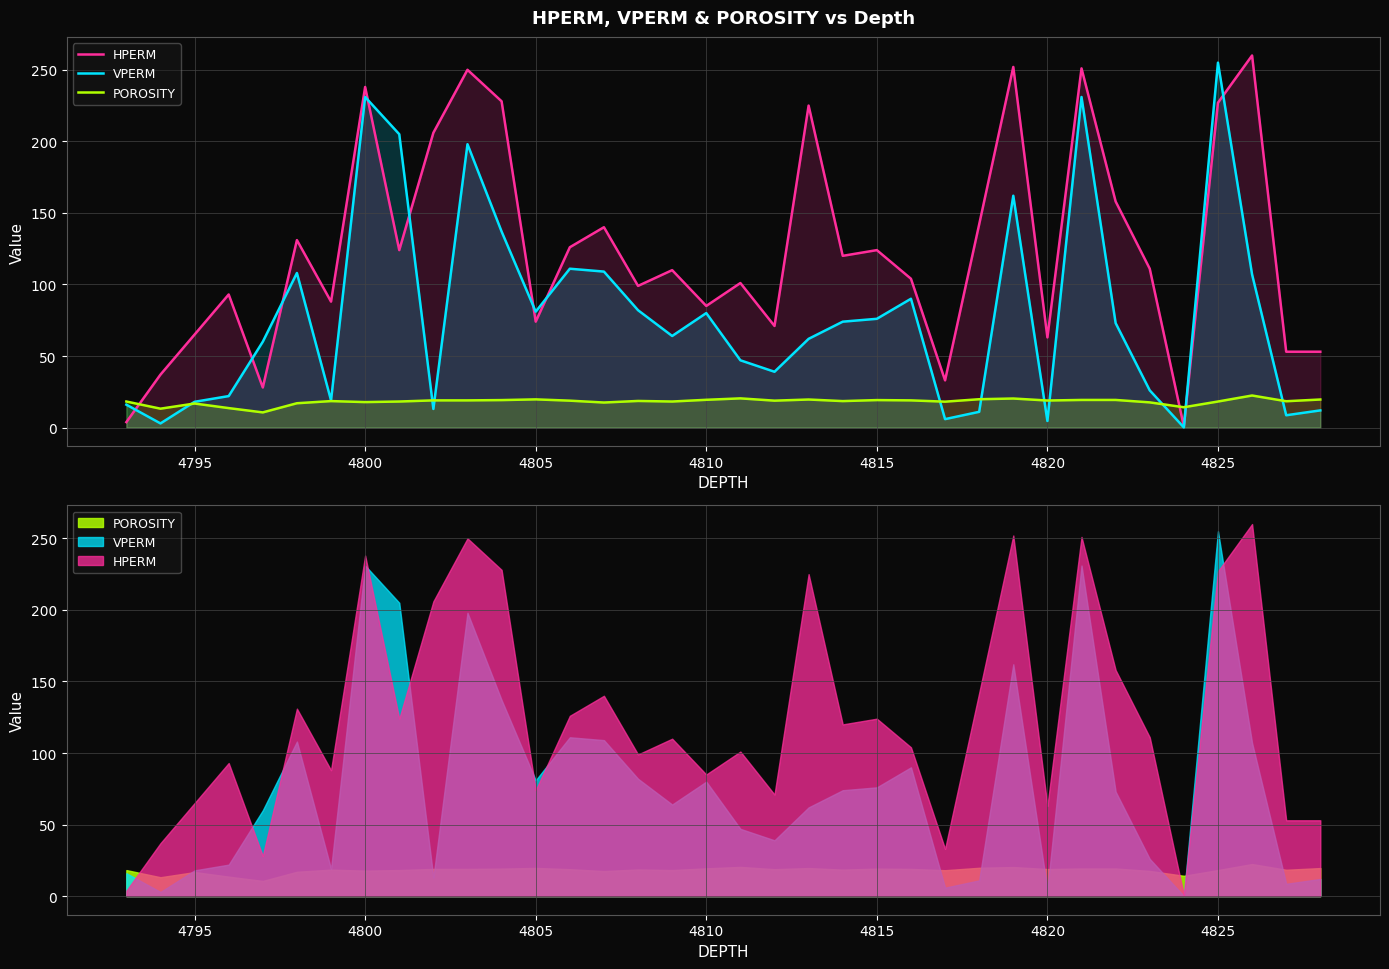

Reading right to left, list all the values displayed in this chart.

HPERM: 53.0	53.0	260.0	227.0	0.8	111.0	158.0	251.0	63.0	252.0	142.0	33.0	104.0	124.0	120.0	225.0	71.0	101.0	85.0	110.0	99.0	140.0	126.0	74.0	228.0	250.0	206.0	124.0	238.0	88.0	131.0	28.0	93.0	65.0	37.0	3.8
VPERM: 12.0	8.6	107.0	255.0	0.1	26.0	73.0	231.0	4.6	162.0	11.0	5.9	90.0	76.0	74.0	62.0	39.0	47.0	80.0	64.0	82.0	109.0	111.0	81.0	137.0	198.0	13.0	205.0	231.0	19.0	108.0	60.0	22.0	18.0	2.9	16.0
POROSITY: 19.6	18.4	22.4	18.2	14.2	17.6	19.3	19.3	18.9	20.3	19.8	18.1	19.0	19.2	18.5	19.6	18.8	20.4	19.4	18.2	18.6	17.5	18.8	19.7	19.2	19.0	19.0	18.2	17.8	18.5	17.0	10.6	13.6	16.8	13.2	18.2